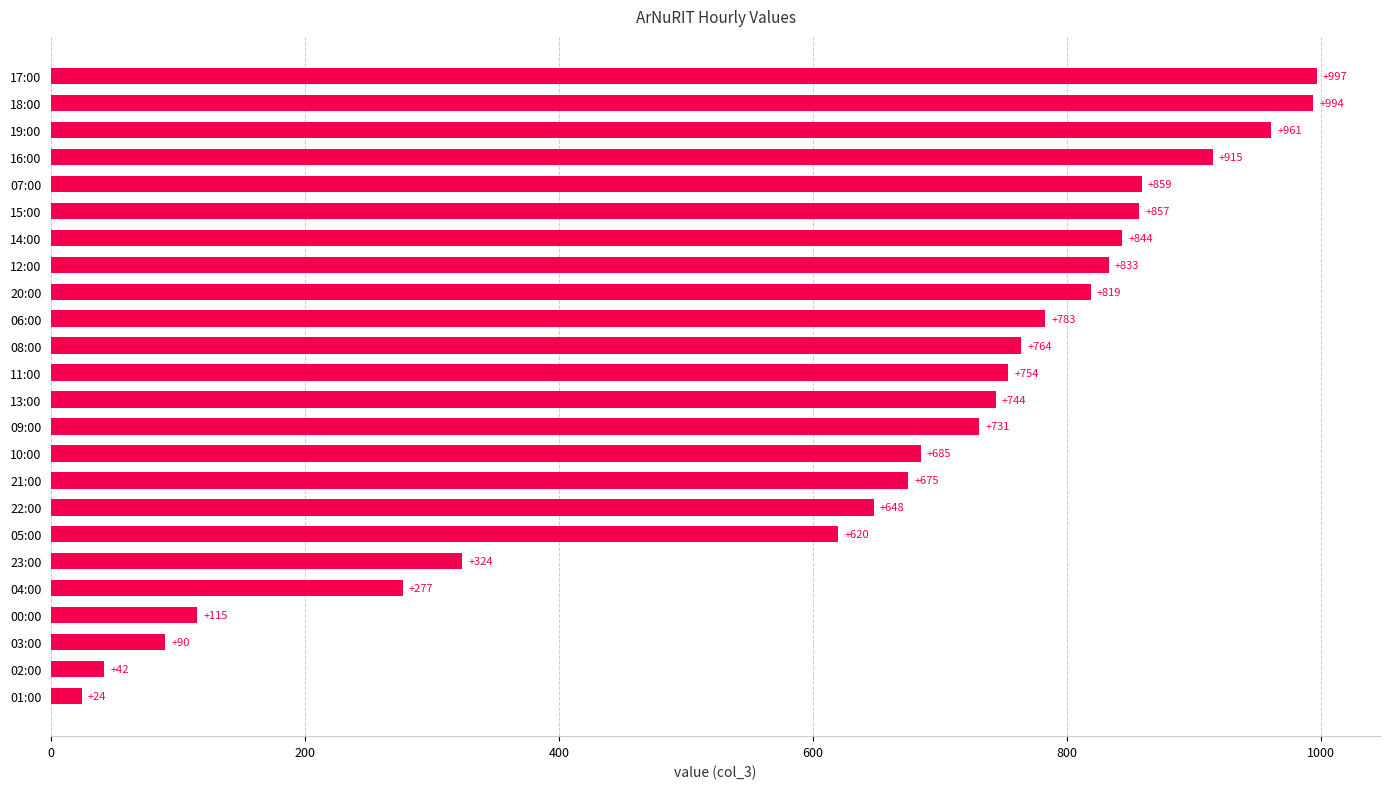

True or false: the data shows 998 at 10:00.

False